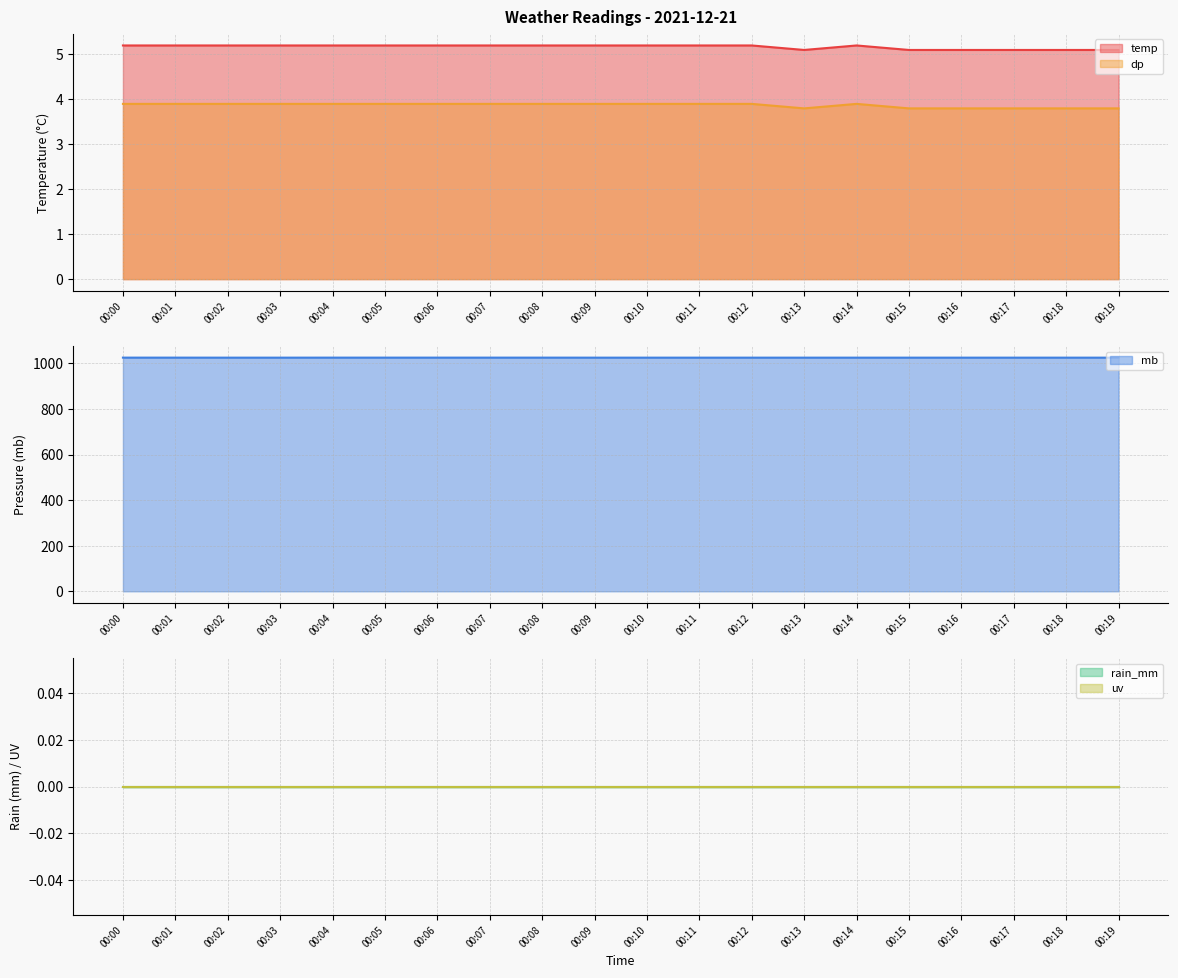

At which category is the sum across all series the highest?

00:00